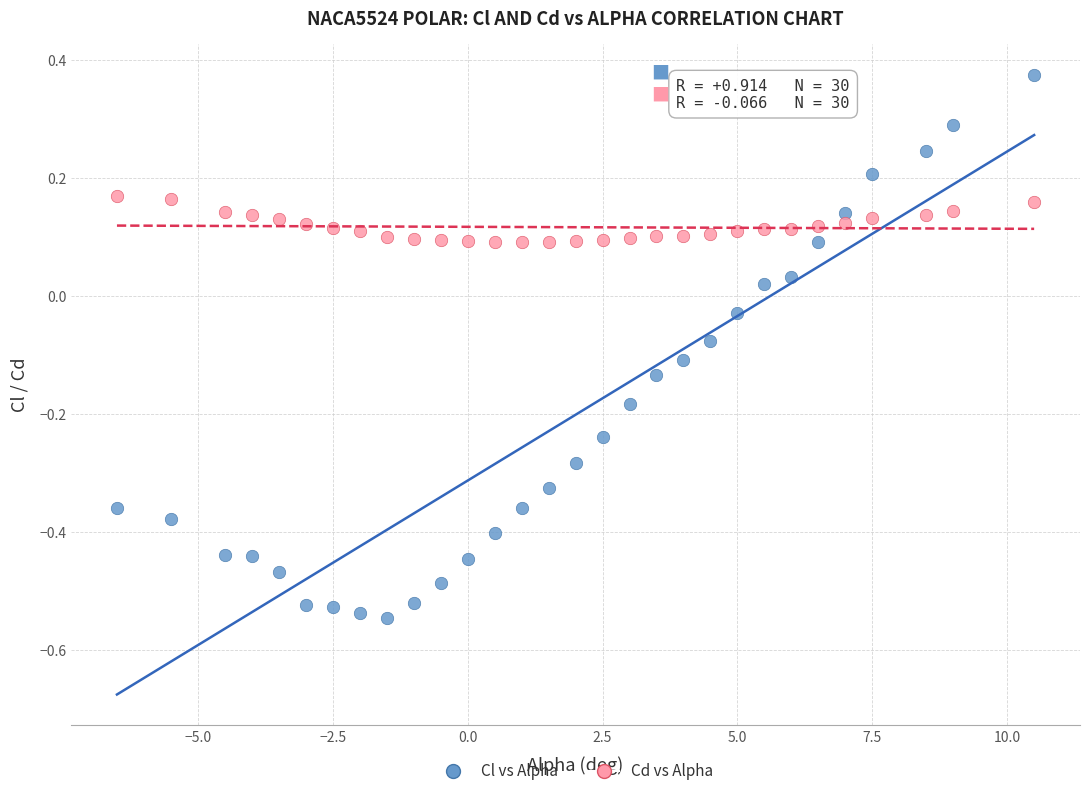

Which series contains the lowest Y value?

Cl vs Alpha